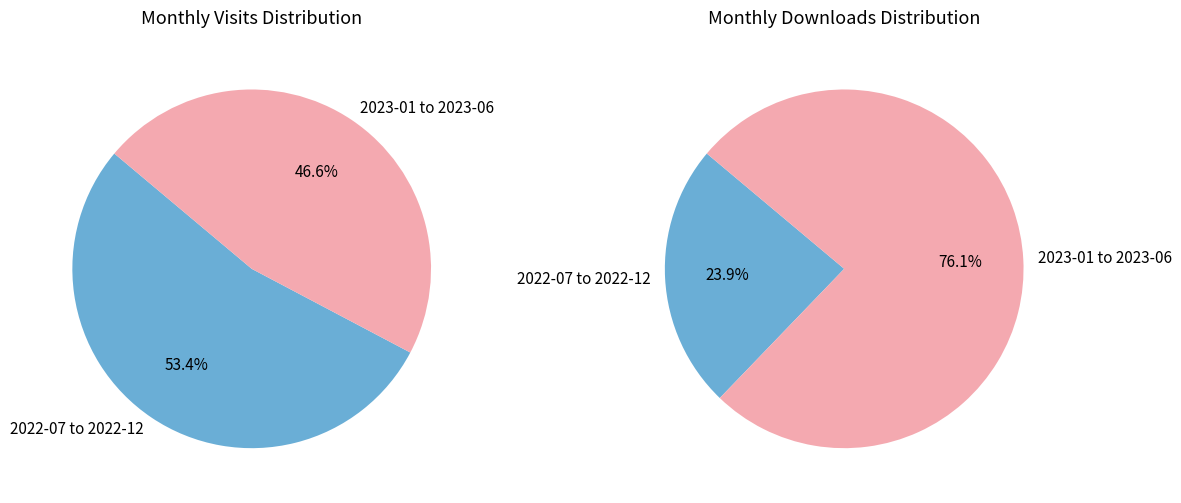

Does 2022-12 account for over 50% of the chart?

No